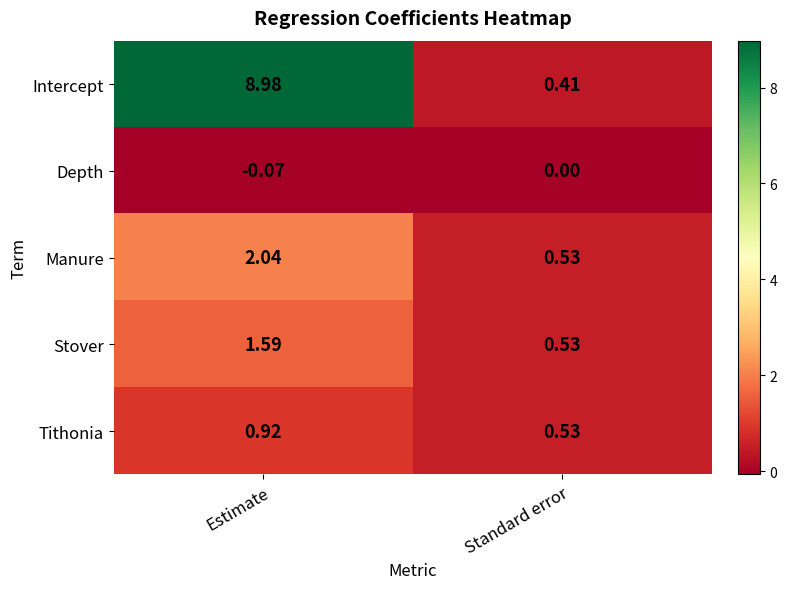

Which label corresponds to the largest value in the chart?

Estimate